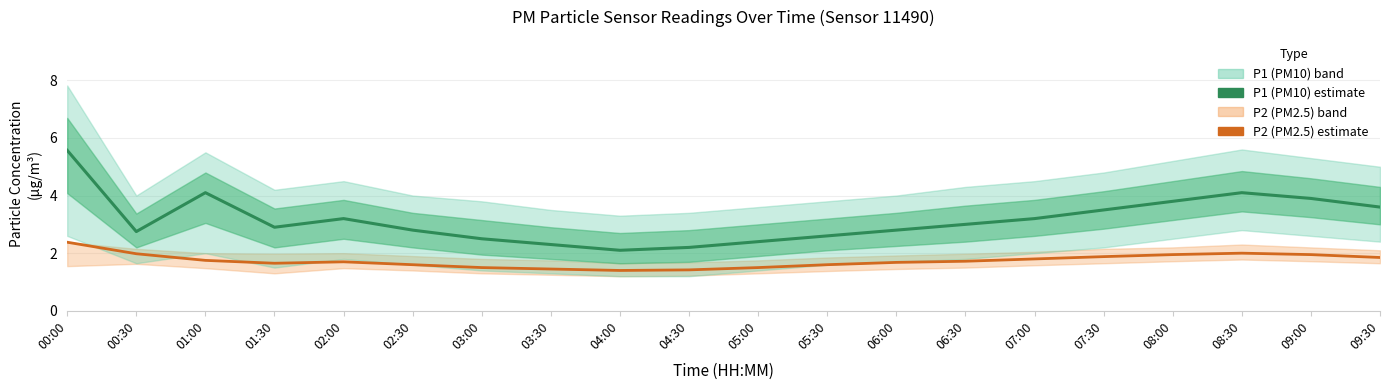

At which category does the chart reach its minimum across all series?

04:00